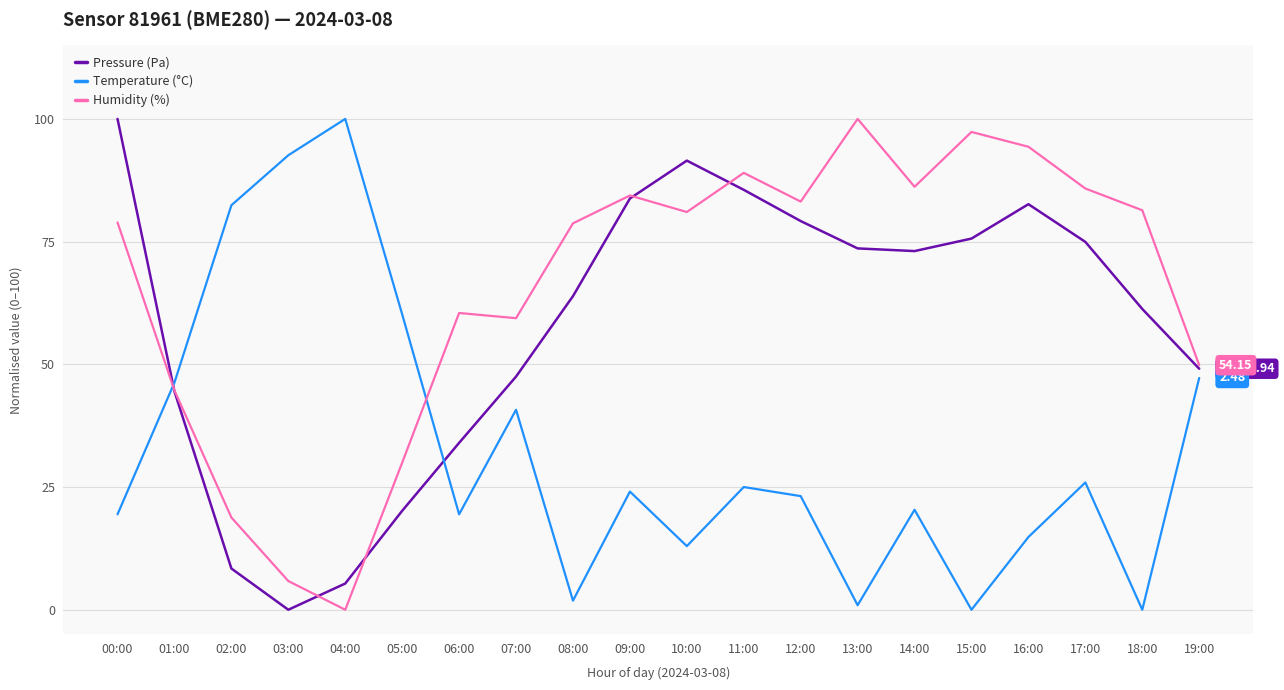

How many interior local peaks does the Pressure (Pa) series have?

2